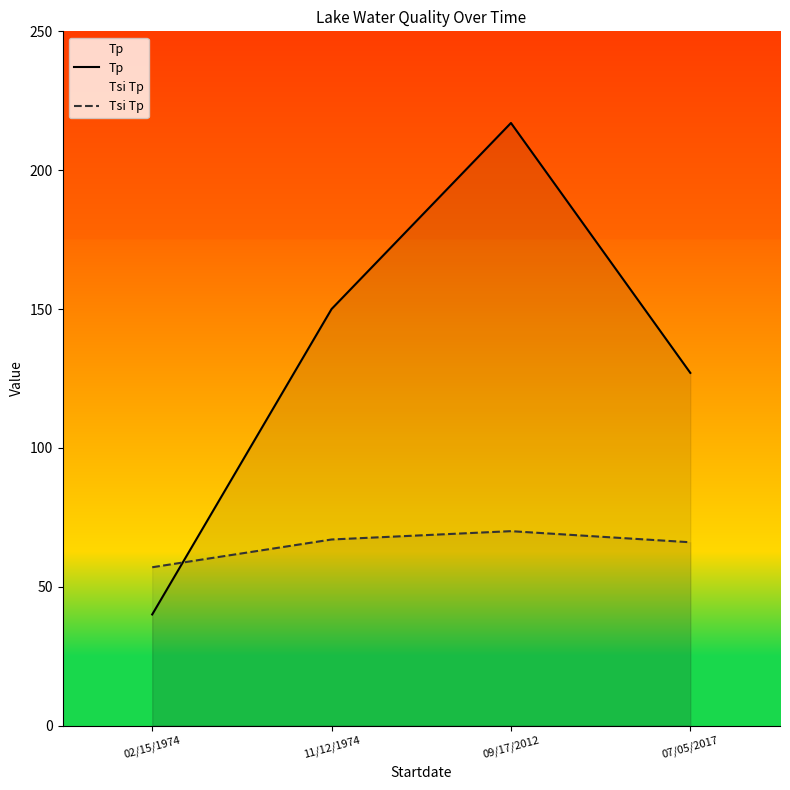

Reading left to right, transcribe all the data shown in this chart.

Tp: 40	150	217	127
Tsi Tp: 57	67	70	66